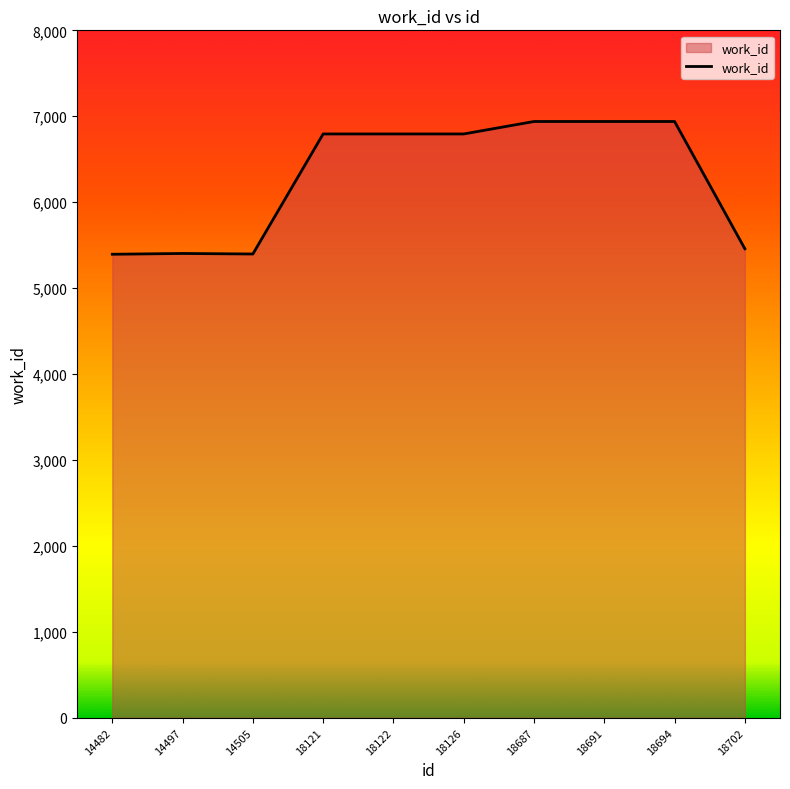

What is the ratio of the value at 18702 to the value at 14482?

1.0